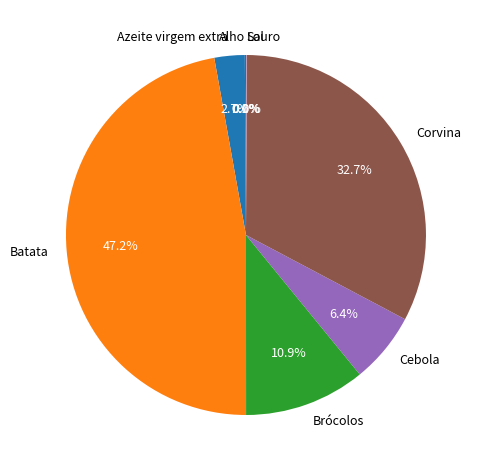

What percentage is NOT represented by Cebola?

93.6%